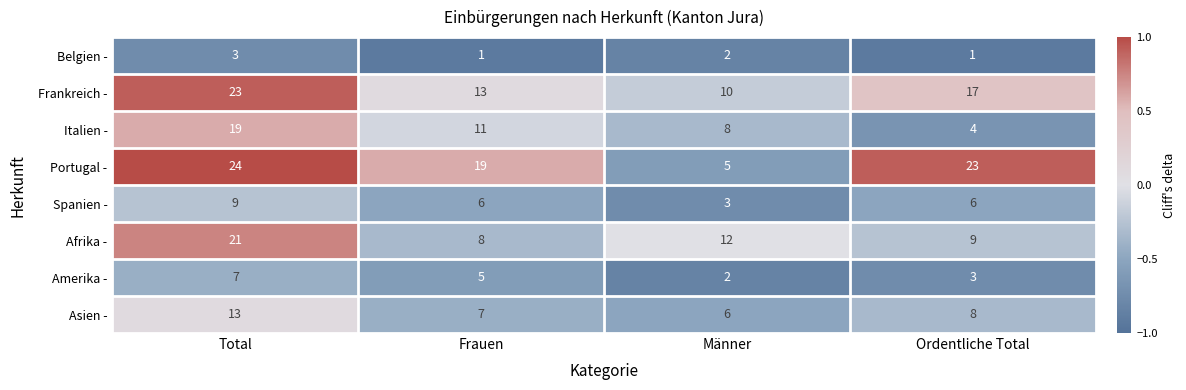

What is the difference between the second highest and second lowest values in the Portugal - series?

4